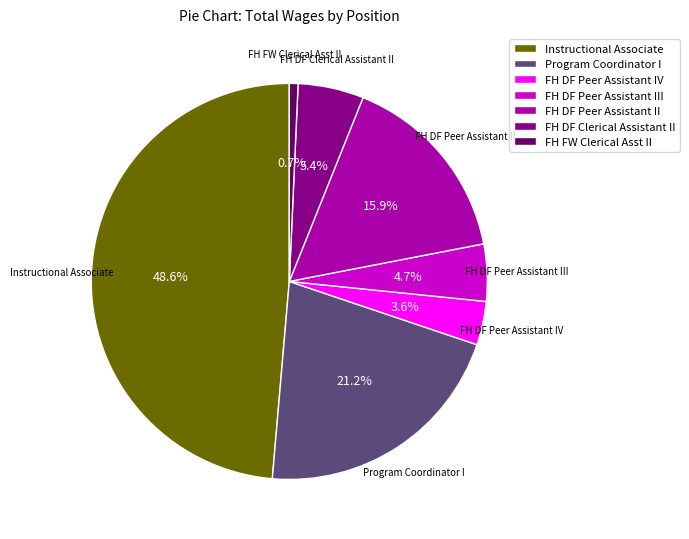

Which slice is the largest?

Instructional Associate